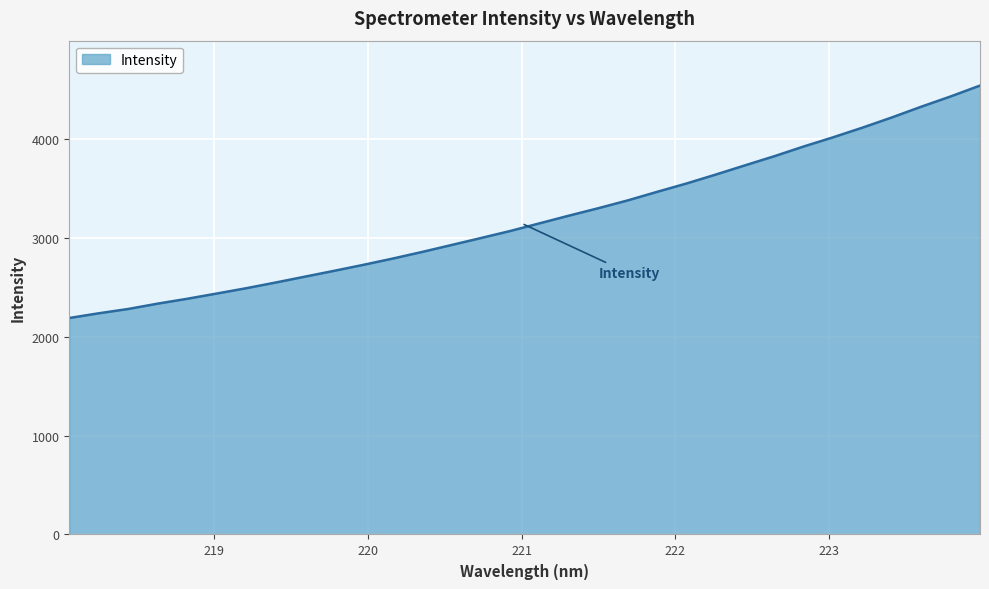

What is the maximum value shown in the chart?

4538.7